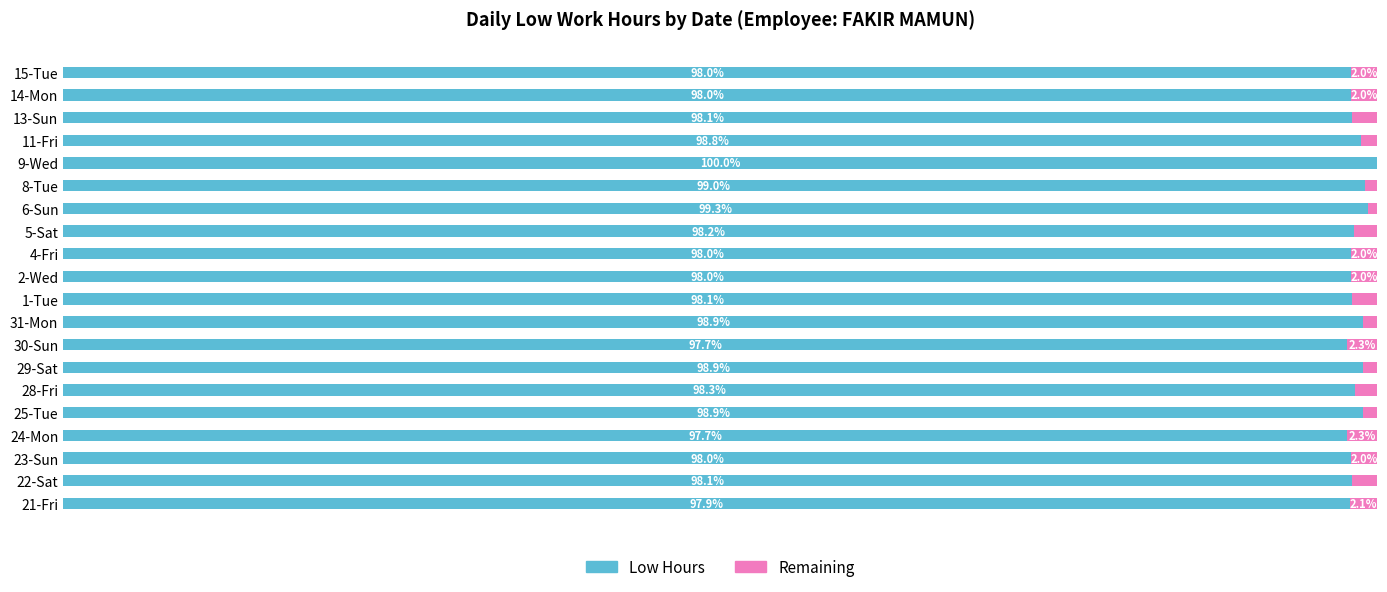

What are all the series names shown in the legend?

Low Hours, Remaining